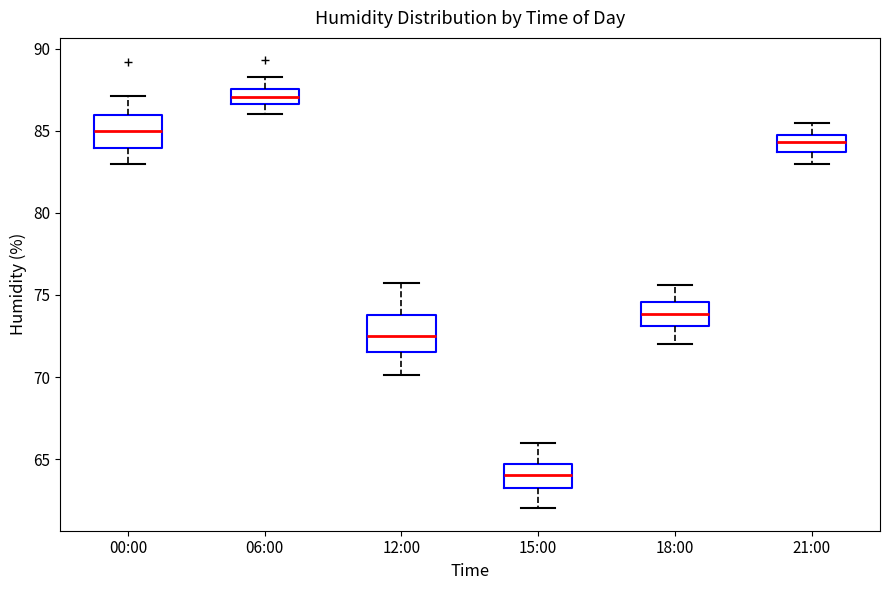

Reading left to right, read every box against the y-axis: the position of its median line, the range the box covers, and the ends of its whiskers. The values are not printed on the chart, so give them approximately, as read against the axis.

00:00: median 85.0, box 84.0 to 86.0, whiskers 83.0 to 87.0
06:00: median 87.0, box 86.5 to 87.5, whiskers 86.0 to 88.5
12:00: median 72.5, box 71.5 to 74.0, whiskers 70.0 to 75.5
15:00: median 64.0, box 63.0 to 64.5, whiskers 62.0 to 66.0
18:00: median 74.0, box 73.0 to 74.5, whiskers 72.0 to 75.5
21:00: median 84.5, box 83.5 to 85.0, whiskers 83.0 to 85.5